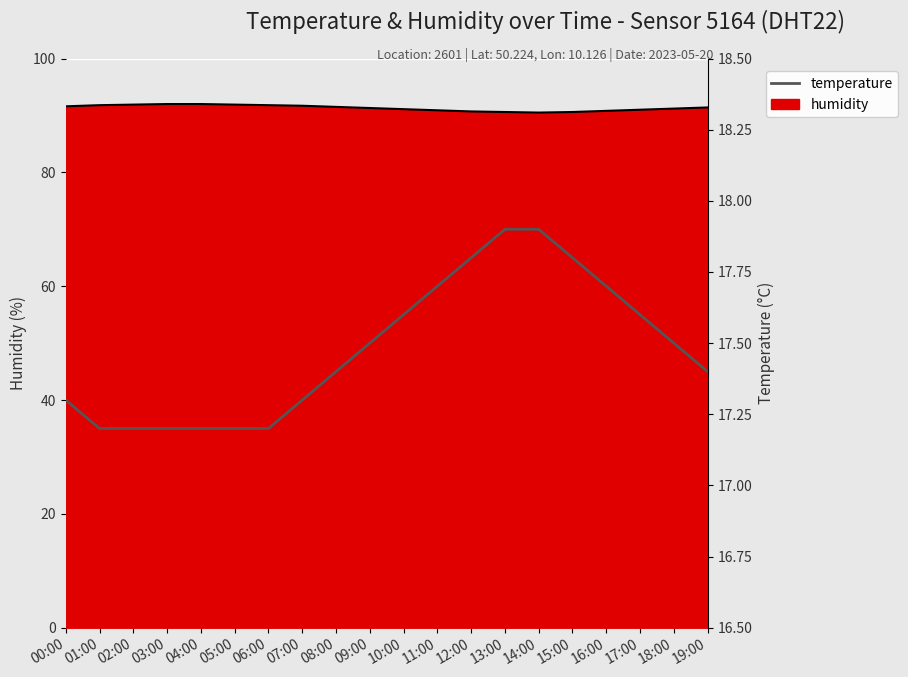

How many lines are shown in the chart?

1